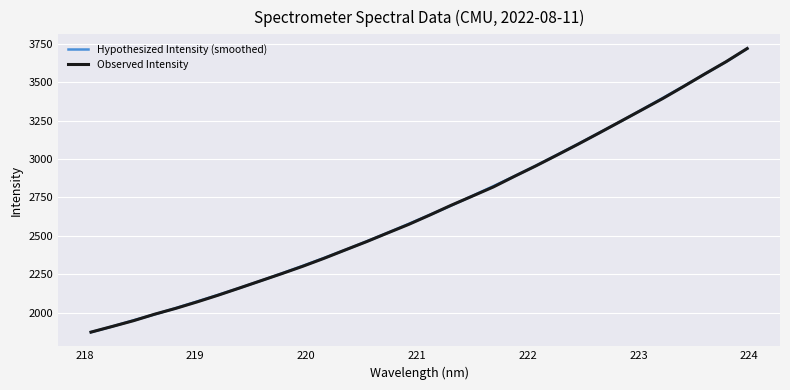

How many series are shown in this chart?

2